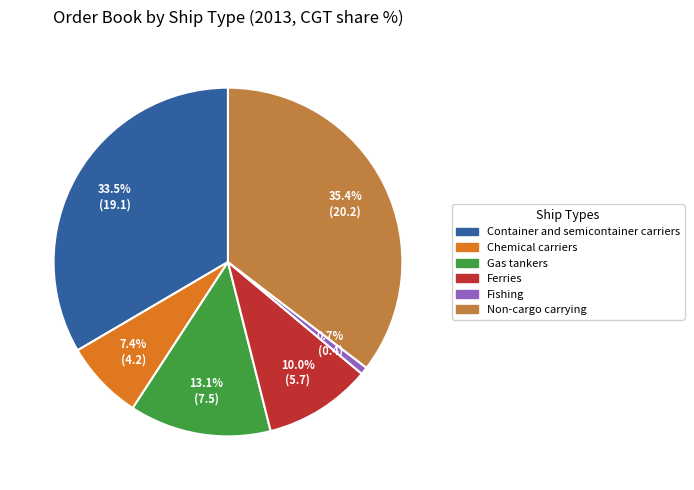

Rank the categories by value from lowest to highest.

Fishing, Chemical carriers, Ferries, Gas tankers, Container and semicontainer carriers, Non-cargo carrying